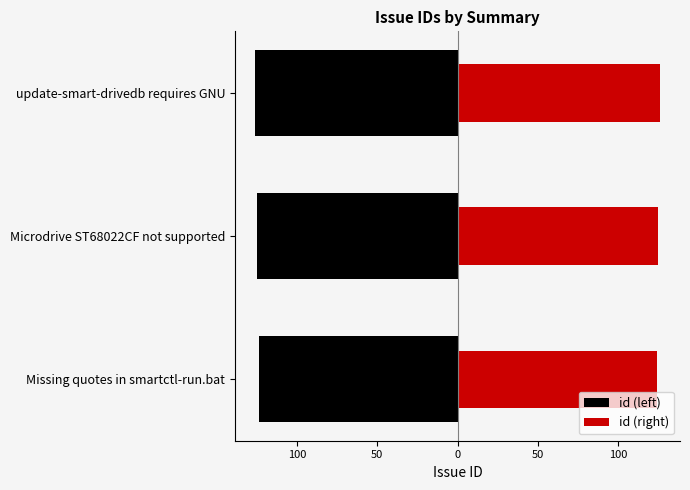

The id (right) series shows 214 at update-smart-drivedb requires GNU. True or false?

False